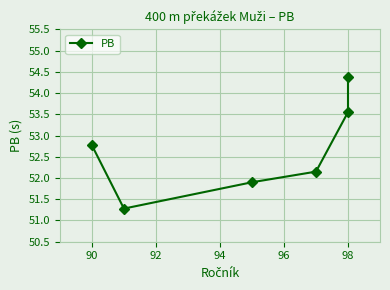

True or false: the data shows 80.5 at 98.

False